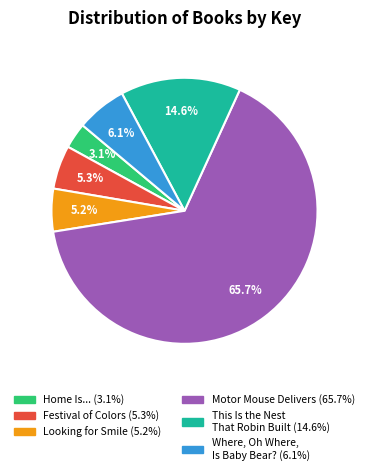

The Festival of Colors slice represents 1% of the pie. True or false?

False